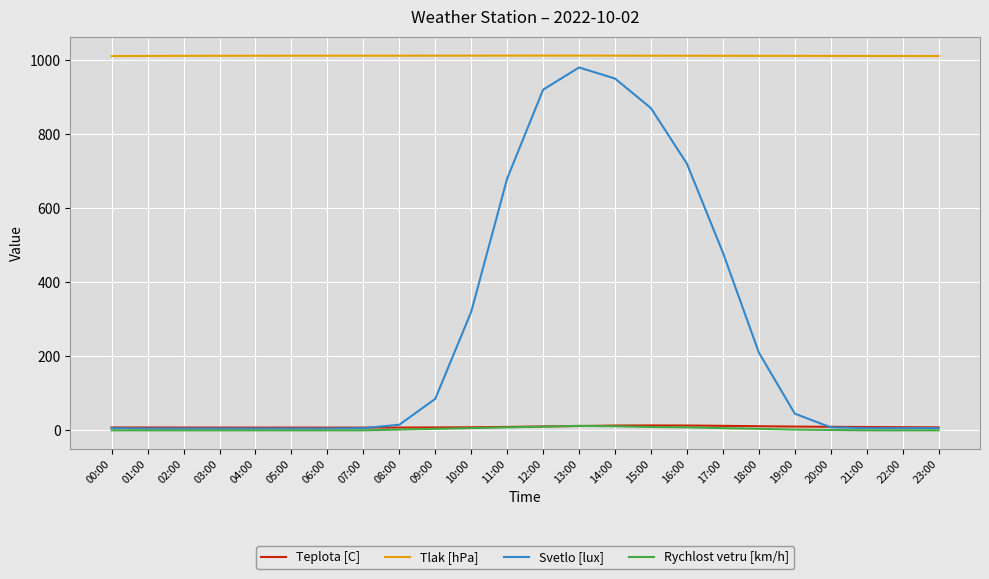

What is the sum of all Tlak [hPa] values?

24277.2